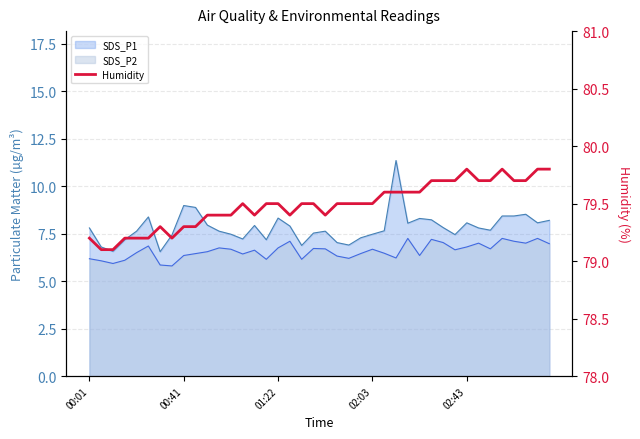

At which category does the data reach its first local valley?

7